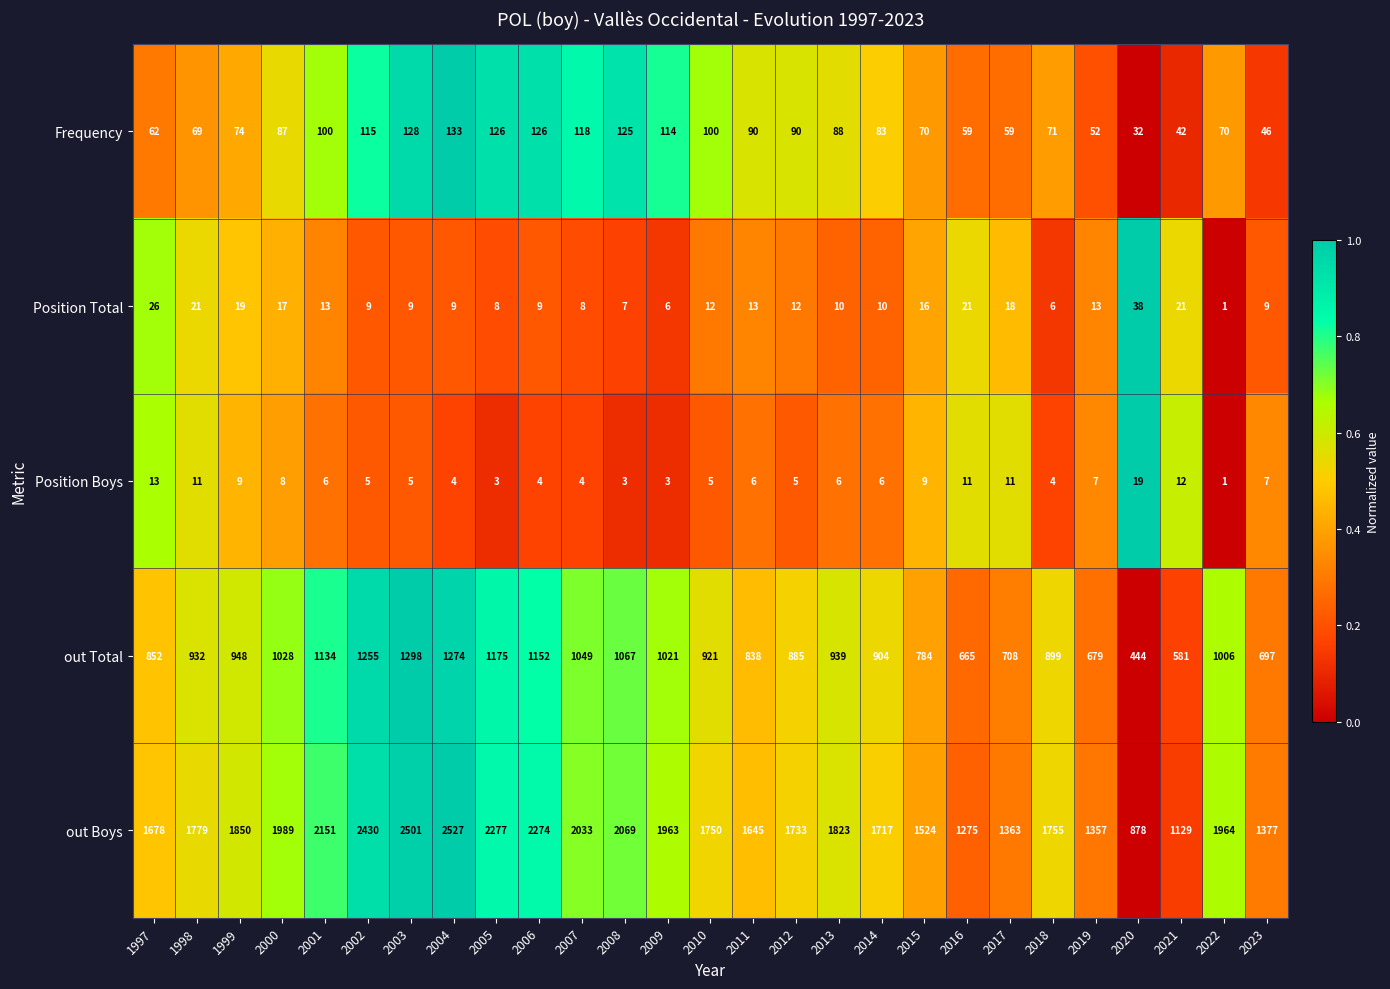

Rank the series at 2004 from lowest to highest value.

Position Boys, Position Total, Frequency, out Total, out Boys